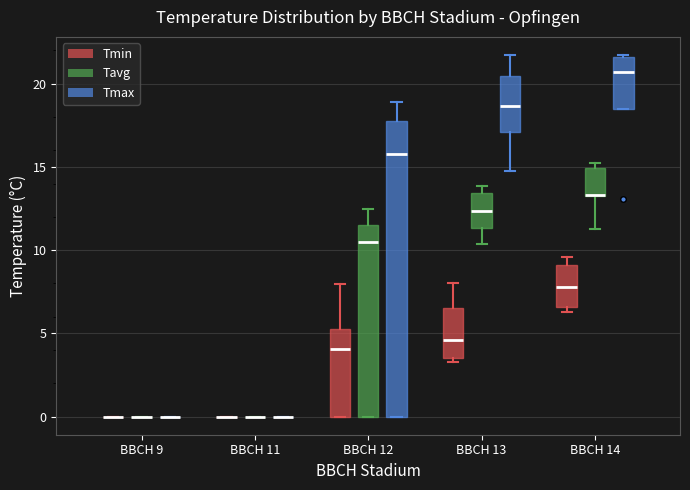

Reading left to right, transcribe this box plot: for each box, give where its median line is, the range the box spans, and where its two whiskers end, as read against the y-axis. The values are not printed on the chart, so give them approximately, as read against the axis.

BBCH 9 (Tmin): box collapsed to a line at 0.0, whiskers 0.0 to 0.0
BBCH 9 (Tavg): box collapsed to a line at 0.0, whiskers 0.0 to 0.0
BBCH 9 (Tmax): box collapsed to a line at 0.0, whiskers 0.0 to 0.0
BBCH 11 (Tmin): box collapsed to a line at 0.0, whiskers 0.0 to 0.0
BBCH 11 (Tavg): box collapsed to a line at 0.0, whiskers 0.0 to 0.0
BBCH 11 (Tmax): box collapsed to a line at 0.0, whiskers 0.0 to 0.0
BBCH 12 (Tmin): median 4.0, box 0.0 to 5.5, whiskers 0.0 to 8.0
BBCH 12 (Tavg): median 10.5, box 0.0 to 11.5, whiskers 0.0 to 12.5
BBCH 12 (Tmax): median 16.0, box 0.0 to 18.0, whiskers 0.0 to 19.0
BBCH 13 (Tmin): median 4.5, box 3.5 to 6.5, whiskers 3.5 (just below the box's lower edge) to 8.0
BBCH 13 (Tavg): median 12.5, box 11.5 to 13.5, whiskers 10.5 to 14.0
BBCH 13 (Tmax): median 18.5, box 17.0 to 20.5, whiskers 15.0 to 21.5
BBCH 14 (Tmin): median 8.0, box 6.5 to 9.0, whiskers 6.5 (just below the box's lower edge) to 9.5
BBCH 14 (Tavg): median 13.5 (drawn on the box's lower edge), box 13.5 to 15.0, whiskers 11.5 to 15.0 (just above the box's upper edge)
BBCH 14 (Tmax): median 20.5, box 18.5 to 21.5, whiskers 18.5 to 21.5